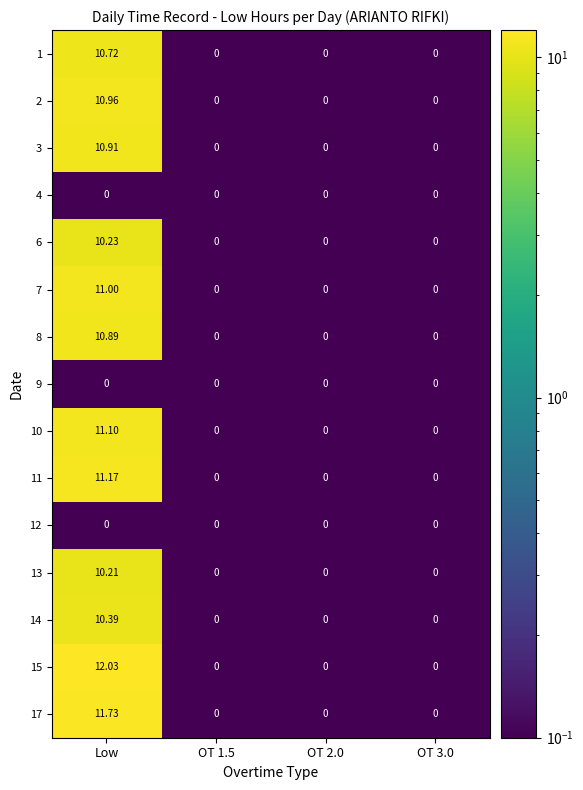

Is the value of 2 at Low greater than the value of 12 at OT 2.0?

Yes